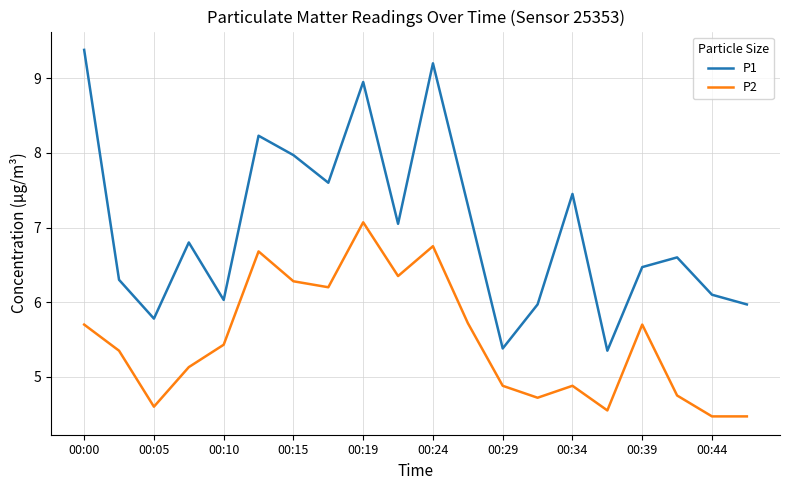

Rank the series by their average value, from highest to lowest.

P1, P2